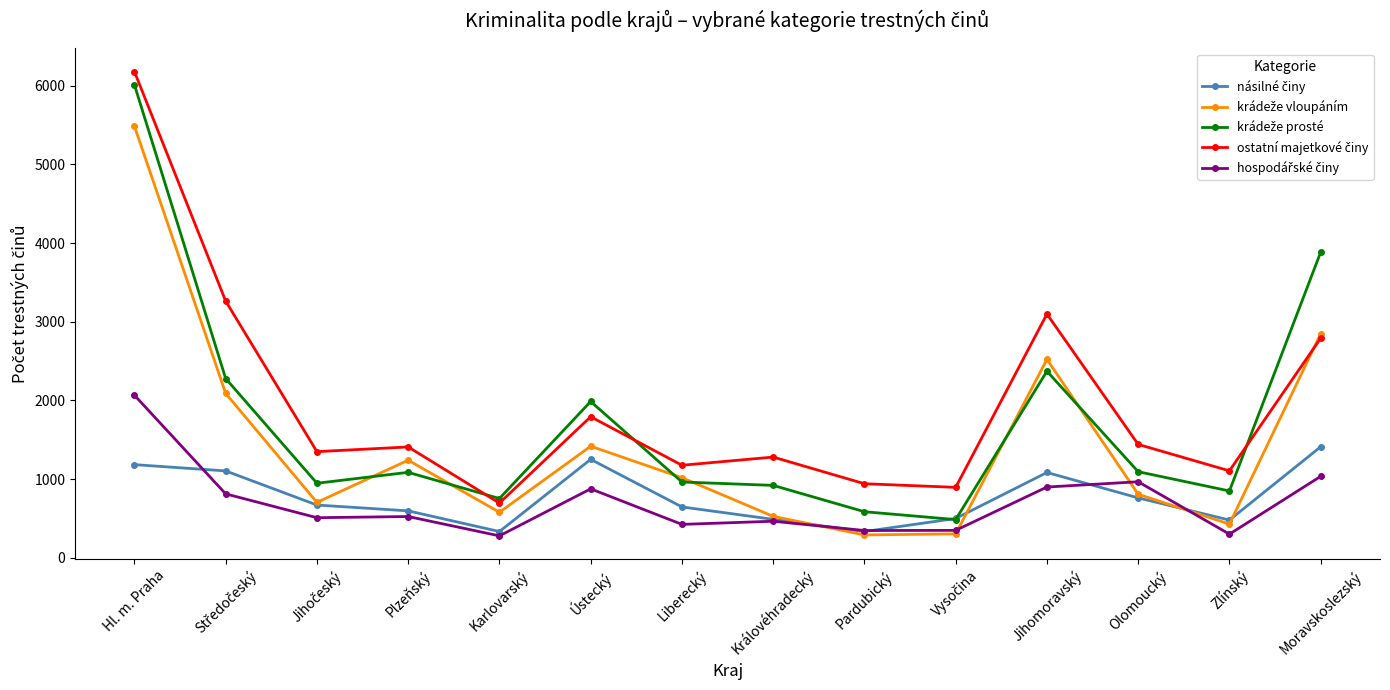

What is the total value across all series at Jihomoravský?

9972